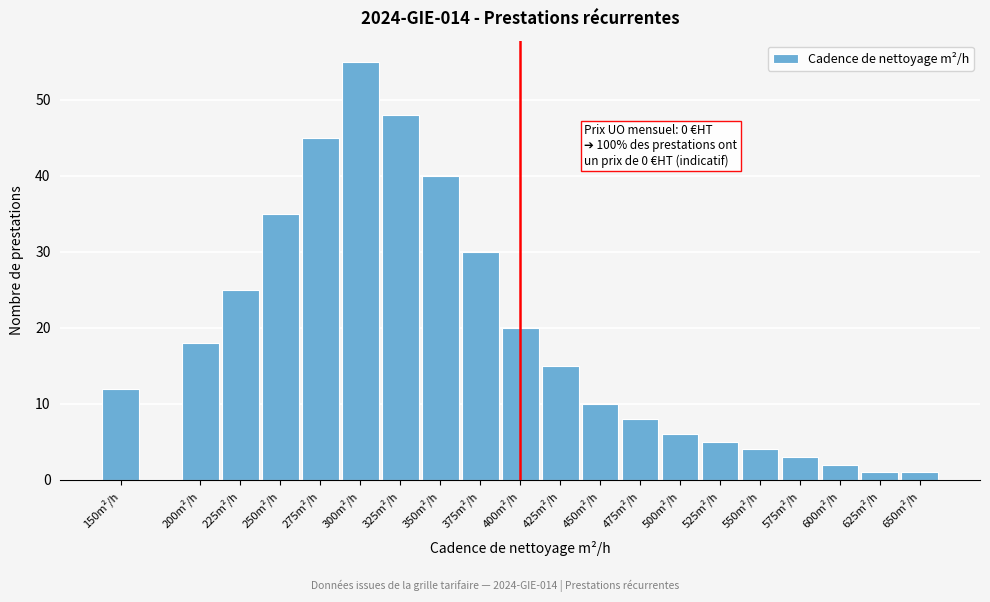

Reading left to right, what are all the values shown in this chart?

150m²/h=12	200m²/h=18	225m²/h=25	250m²/h=35	275m²/h=45	300m²/h=55	325m²/h=48	350m²/h=40	375m²/h=30	400m²/h=20	425m²/h=15	450m²/h=10	475m²/h=8	500m²/h=6	525m²/h=5	550m²/h=4	575m²/h=3	600m²/h=2	625m²/h=1	650m²/h=1